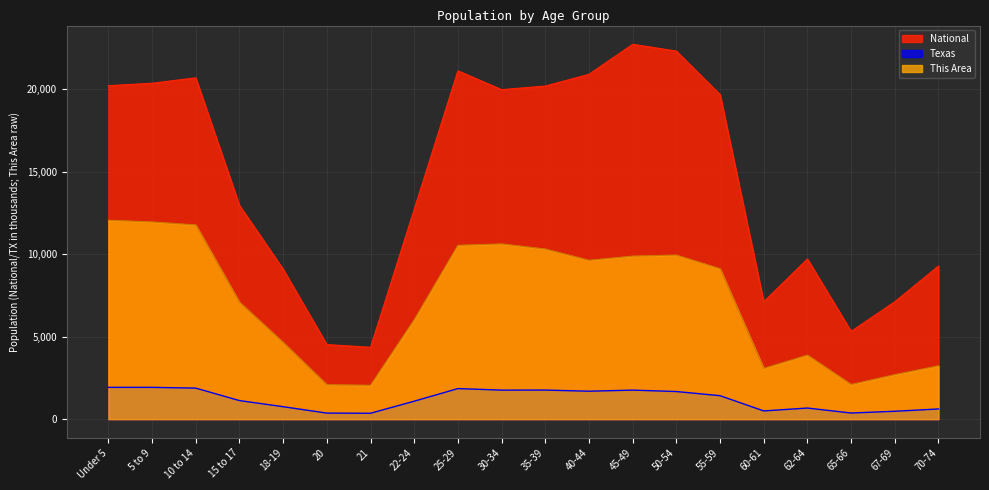

What is the sum of all Texas values?

24015.9